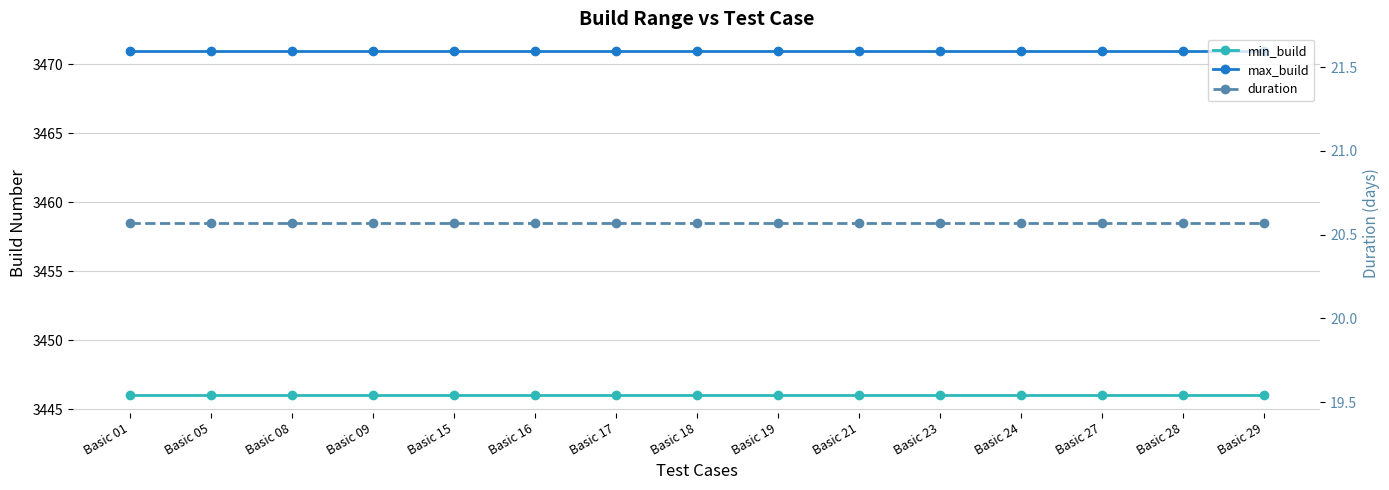

What is the spread (max minus min) of values at Basic 21?

3450.4